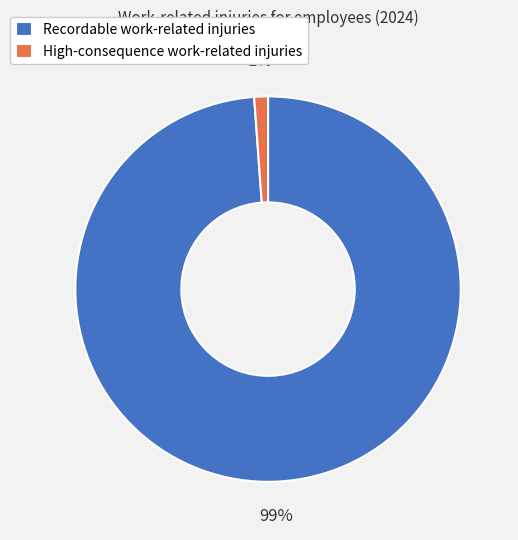

To the nearest percent, what percentage of the pie is Recordable work-related injuries?

99%